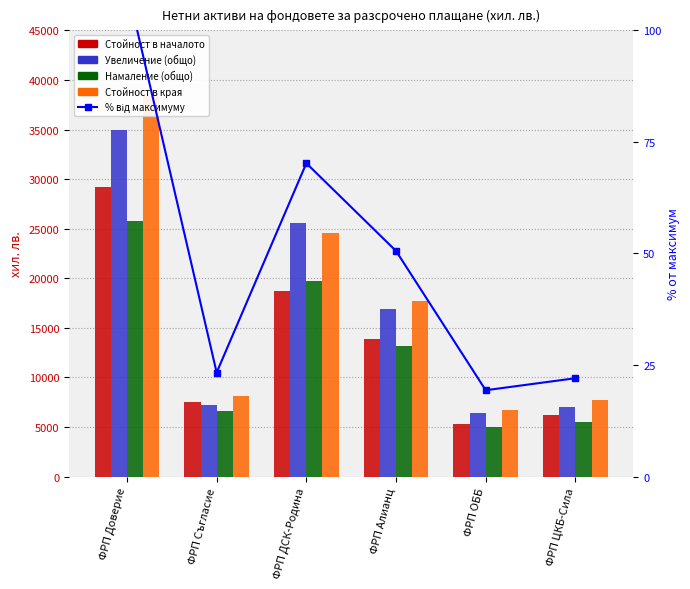

What is the value of the Намаление (общо) bar at the 4th from the left?

13138.0